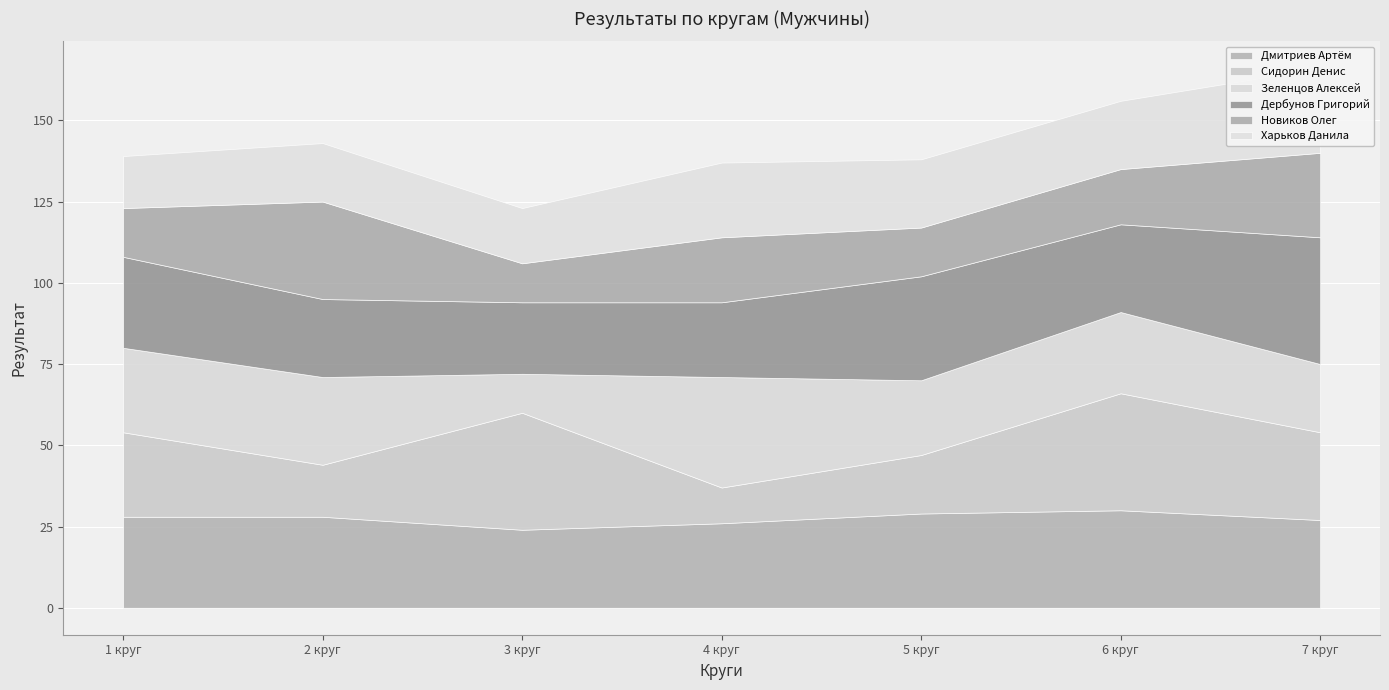

The value of Дмитриев Артём at 6 круг is 11. True or false?

False